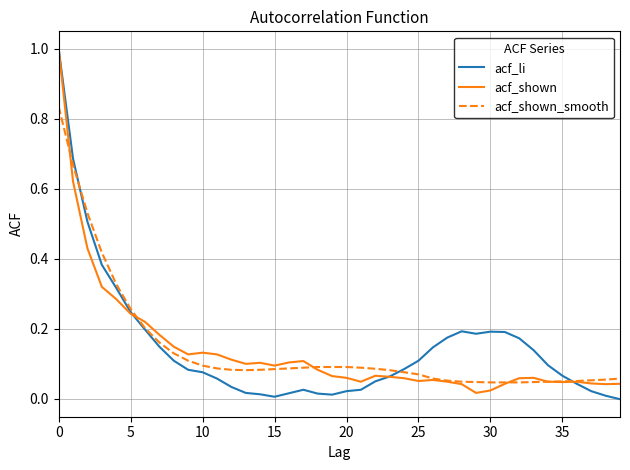

What is the maximum value shown in the chart?

1.0